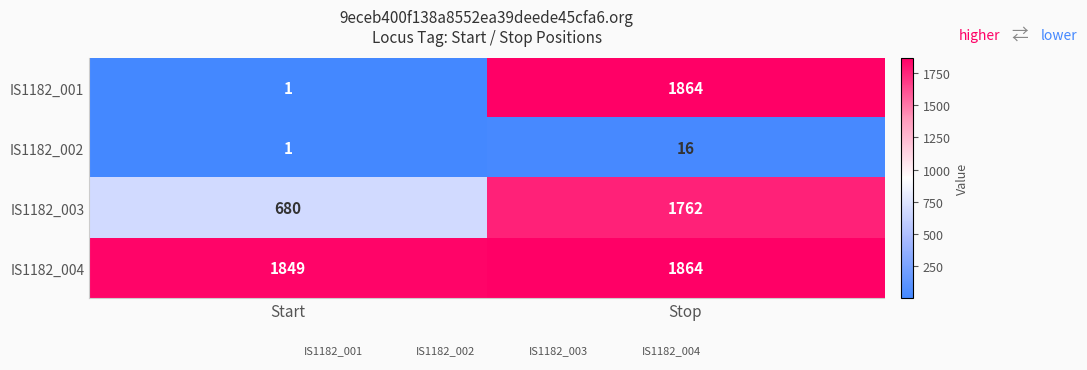

At which category is the sum across all series the highest?

Stop